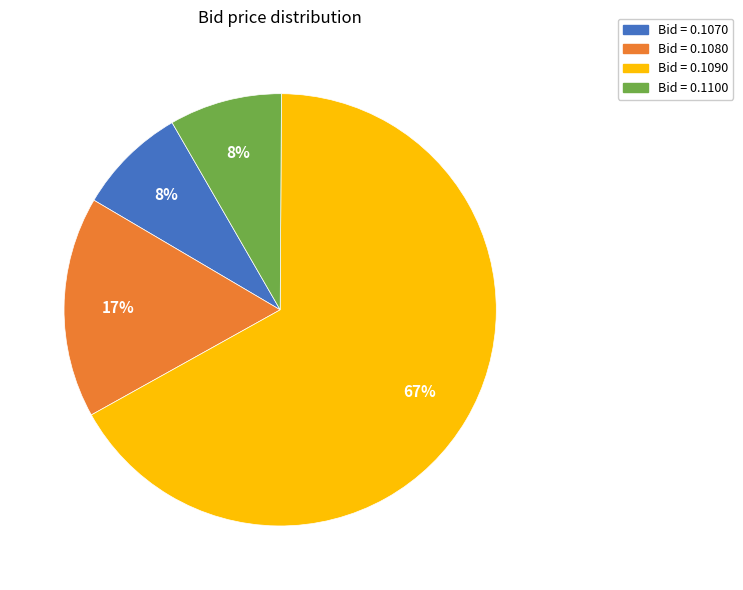

To the nearest percent, what is the average slice percentage?

25%